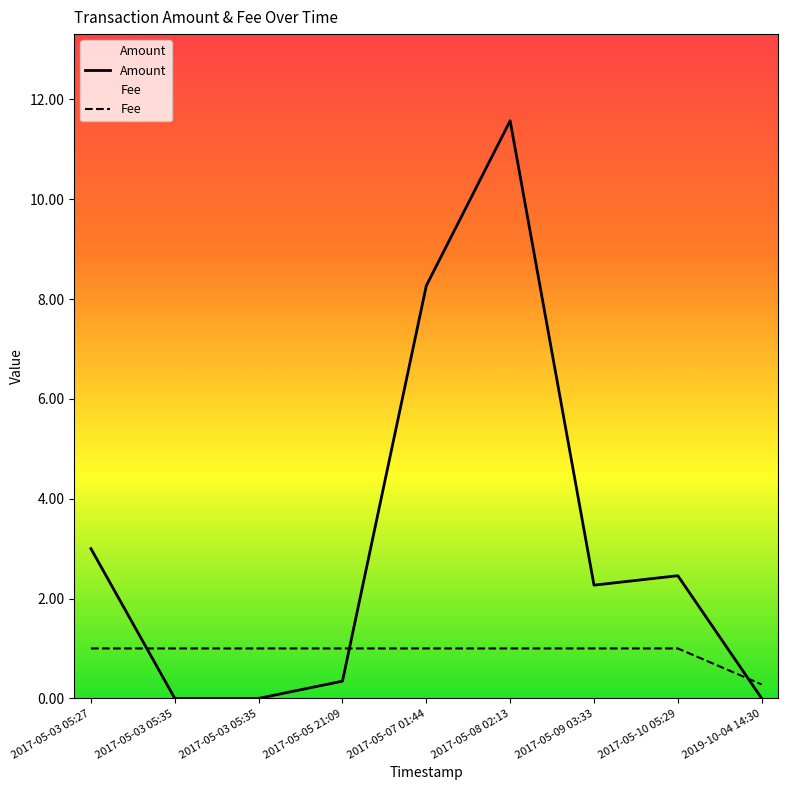

Rank the series by their average value, from lowest to highest.

Fee, Amount